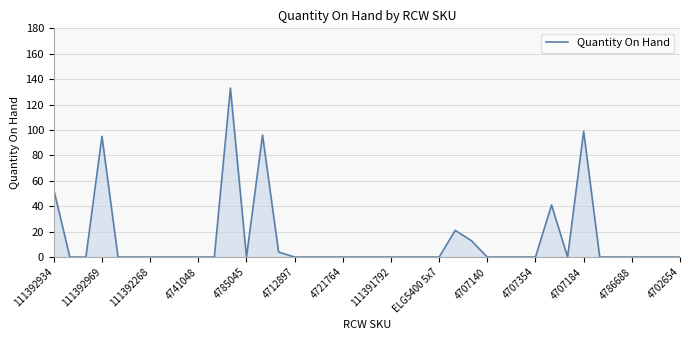

What is the difference between the maximum and minimum values?

133